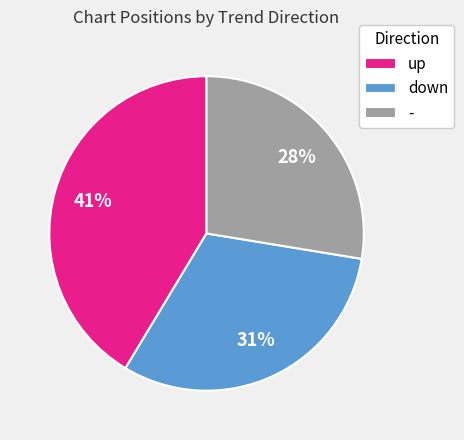

Is it true that - is 28% of the pie?

True